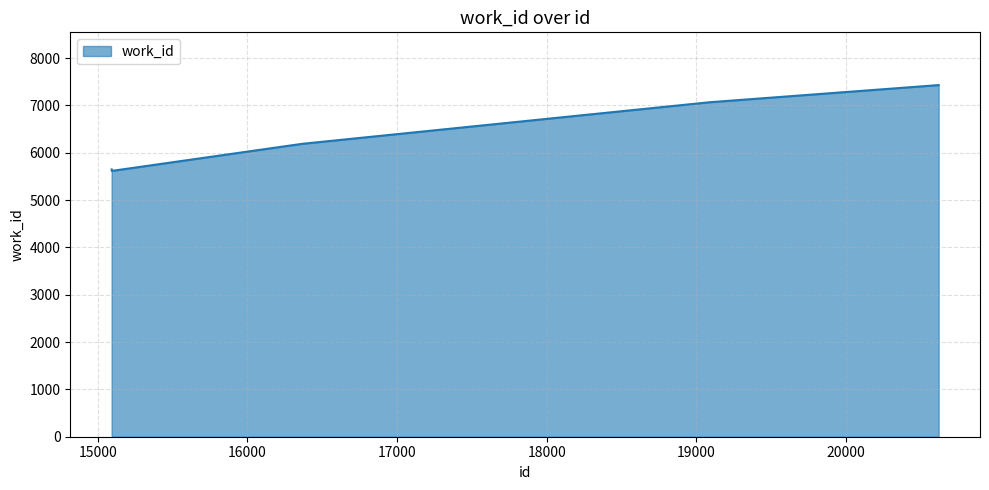

What is the average value?

6388